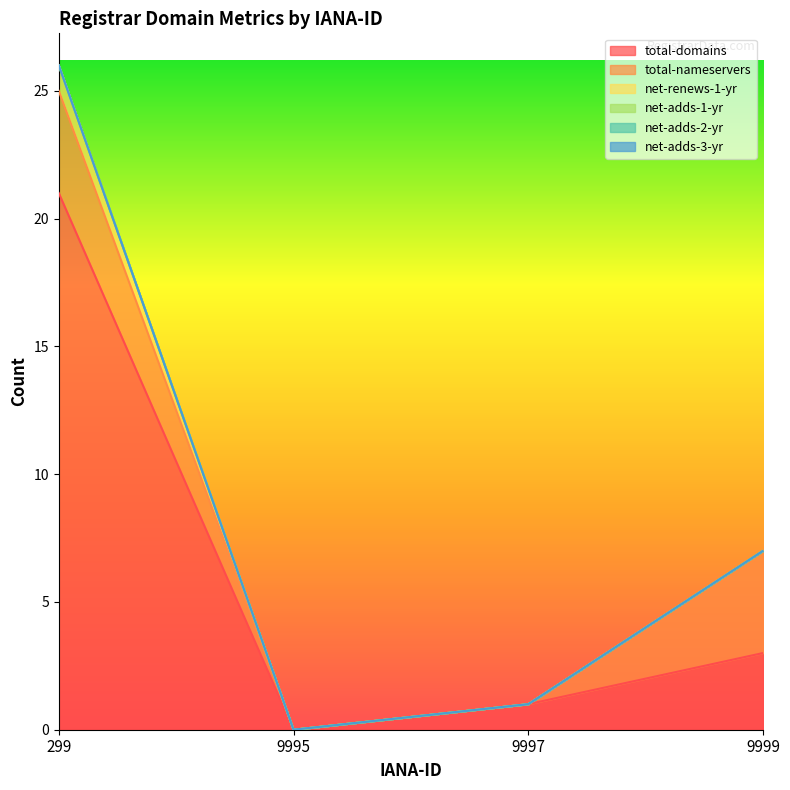

What is the total value across all series at 9999?

7